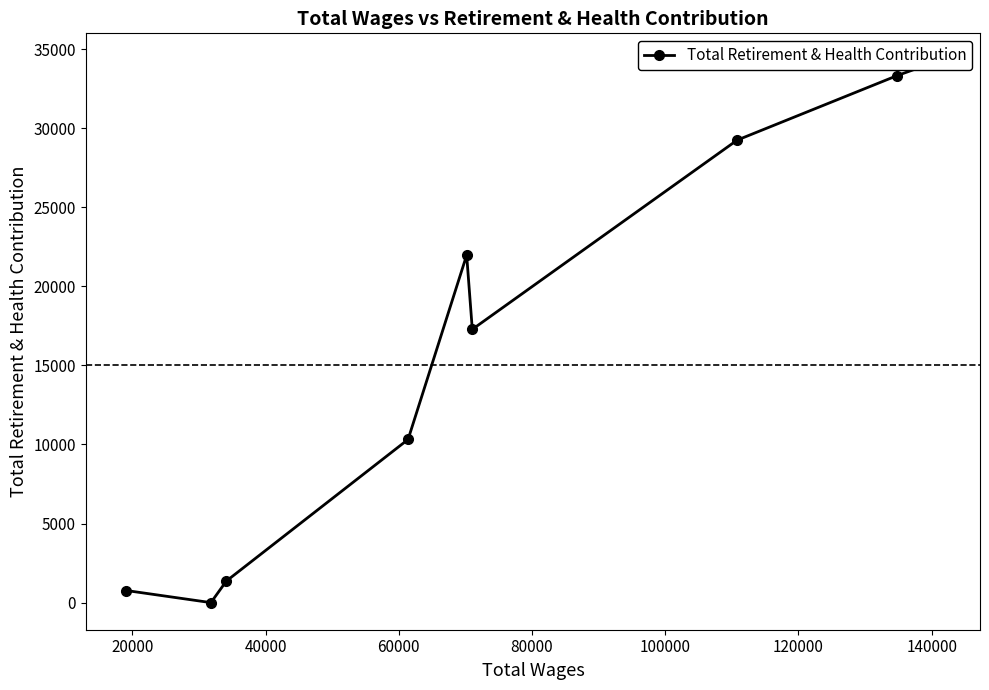

True or false: the data has more than 2 interior local peaks.

False